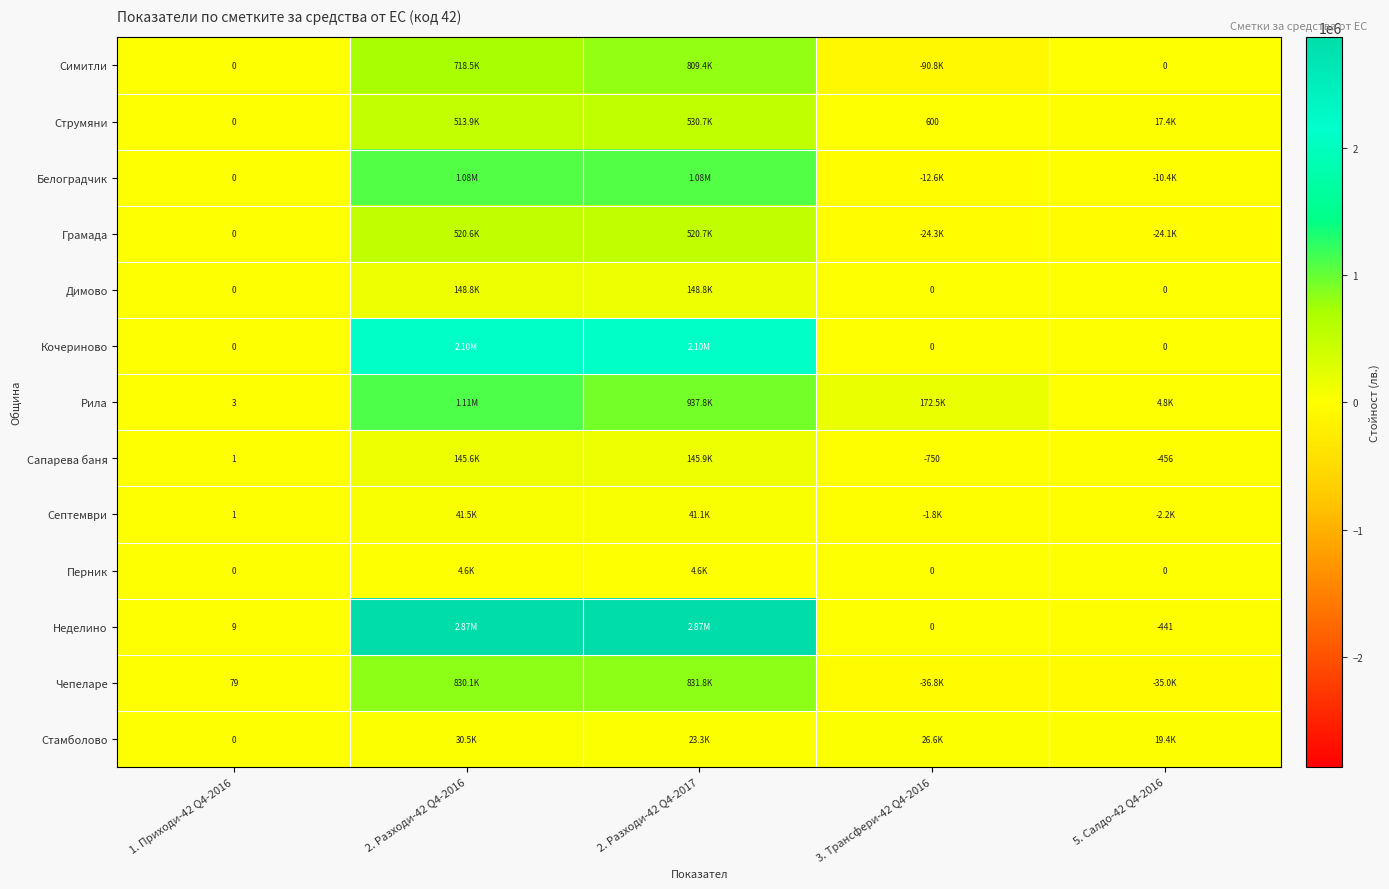

True or false: Сапарева баня has a value of 1 at 1. Приходи-42 Q4-2016.

False